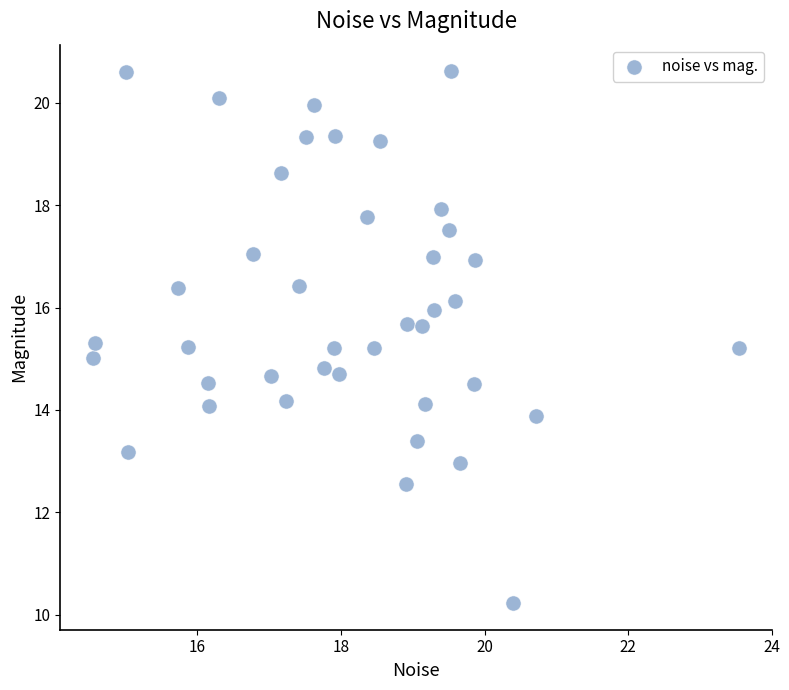

What is the range of Y values (max minus min)?

10.4